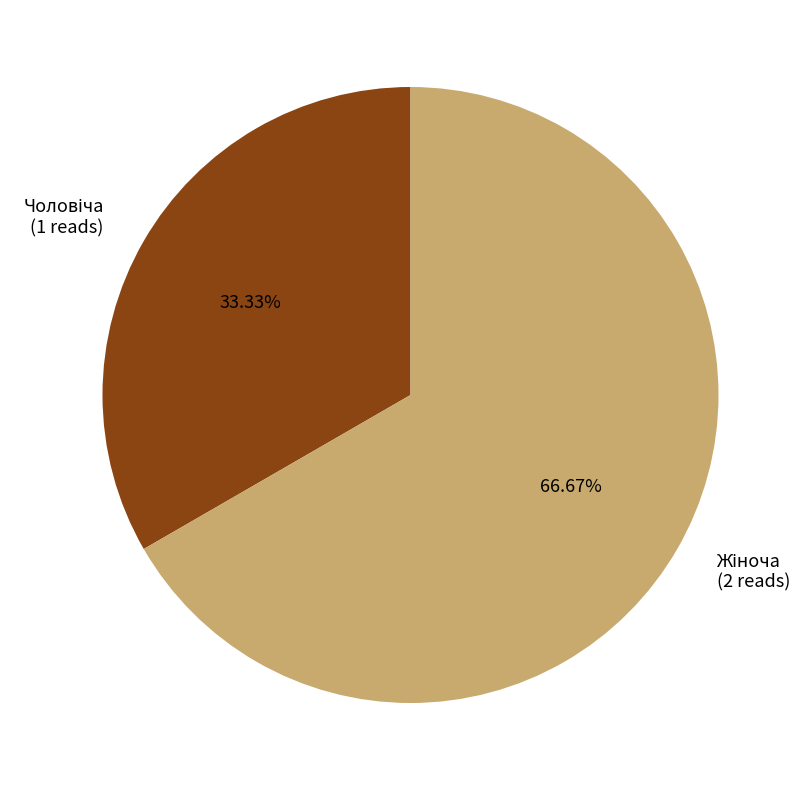

How many slices are in this pie chart?

2